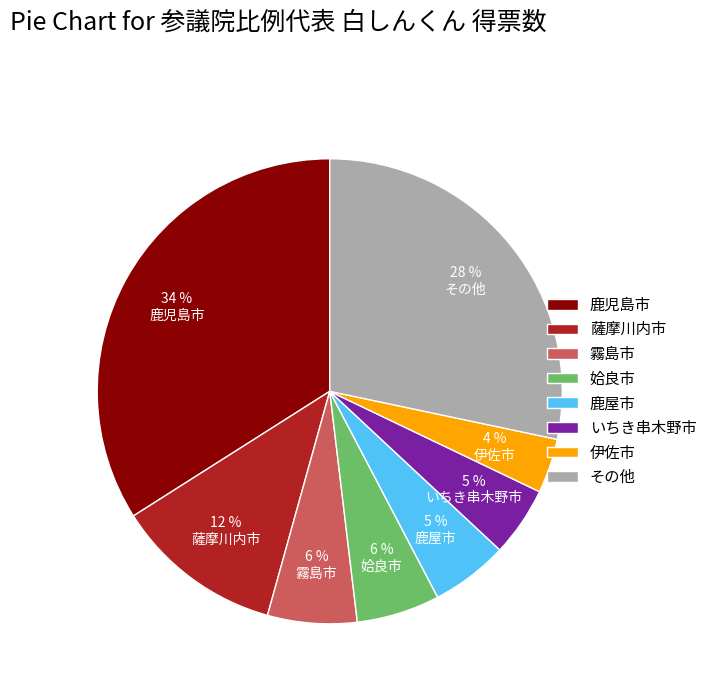

The 霧島市 slice represents 13% of the pie. True or false?

False